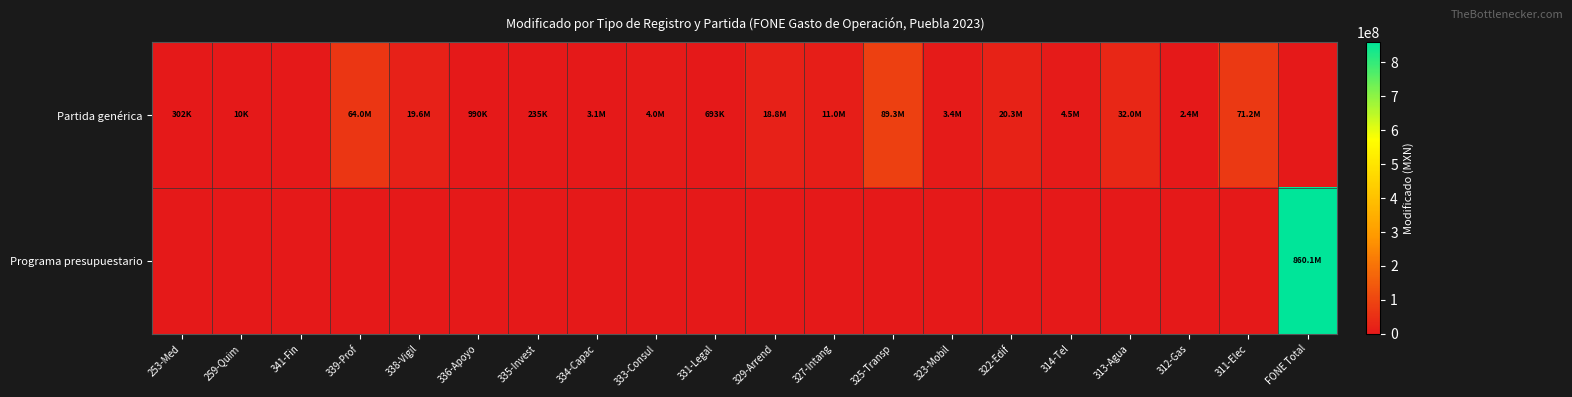

Count the number of data series in this chart.

2